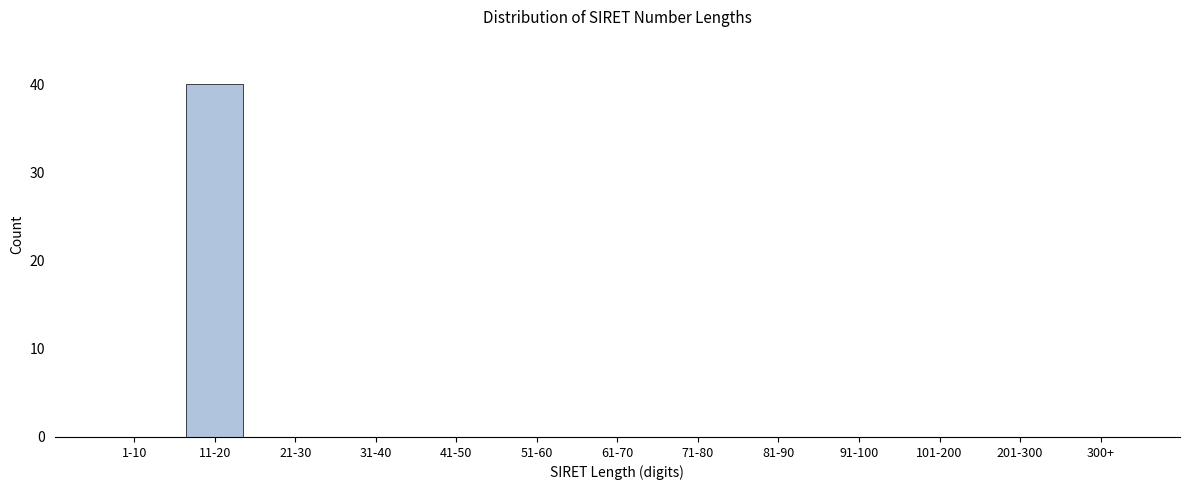

Reading right to left, what are all the values shown in this chart?

300+=0	201-300=0	101-200=0	91-100=0	81-90=0	71-80=0	61-70=0	51-60=0	41-50=0	31-40=0	21-30=0	11-20=40	1-10=0